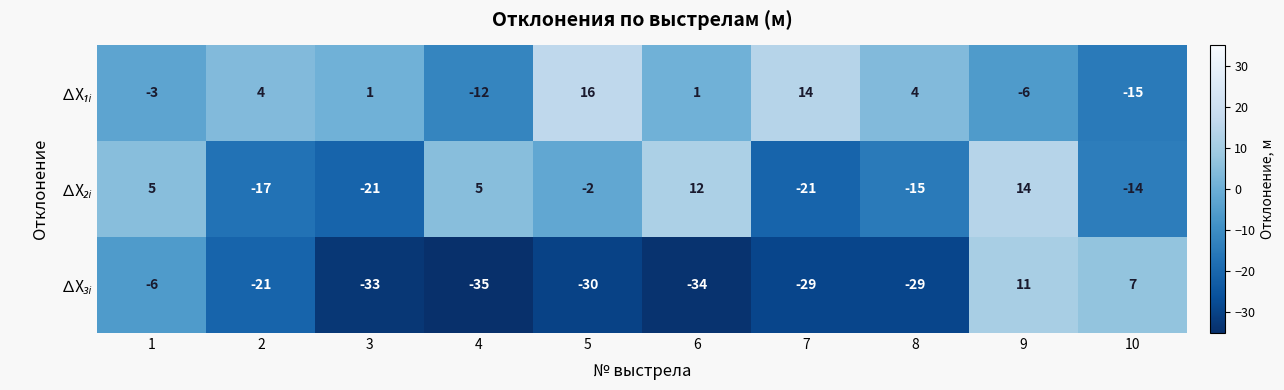

What is the minimum value shown in the chart?

-35